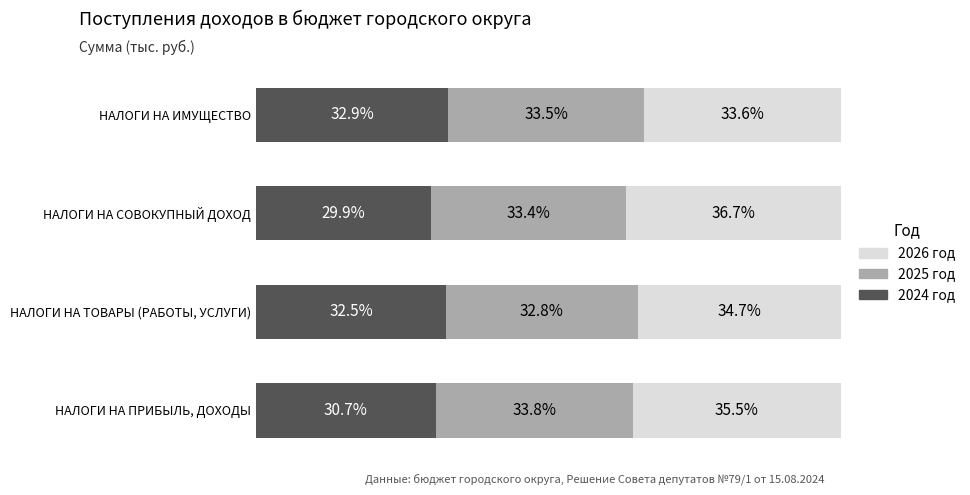

List the labels in order of 2024 год value, largest first.

НАЛОГИ НА ИМУЩЕСТВО, НАЛОГИ НА ТОВАРЫ (РАБОТЫ, УСЛУГИ), НАЛОГИ НА ПРИБЫЛЬ, ДОХОДЫ, НАЛОГИ НА СОВОКУПНЫЙ ДОХОД